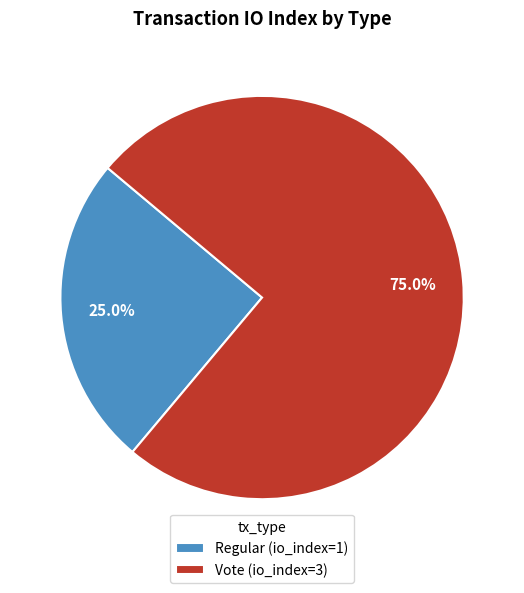

To the nearest percent, what percentage of the pie is Vote?

75%